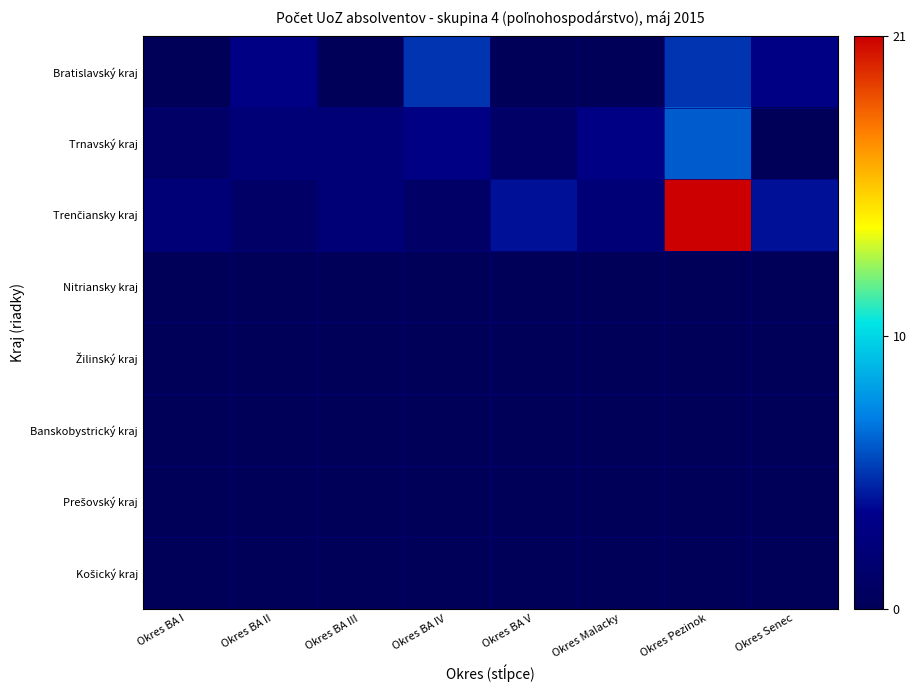

Which series has the largest total across all categories?

Trenčiansky kraj